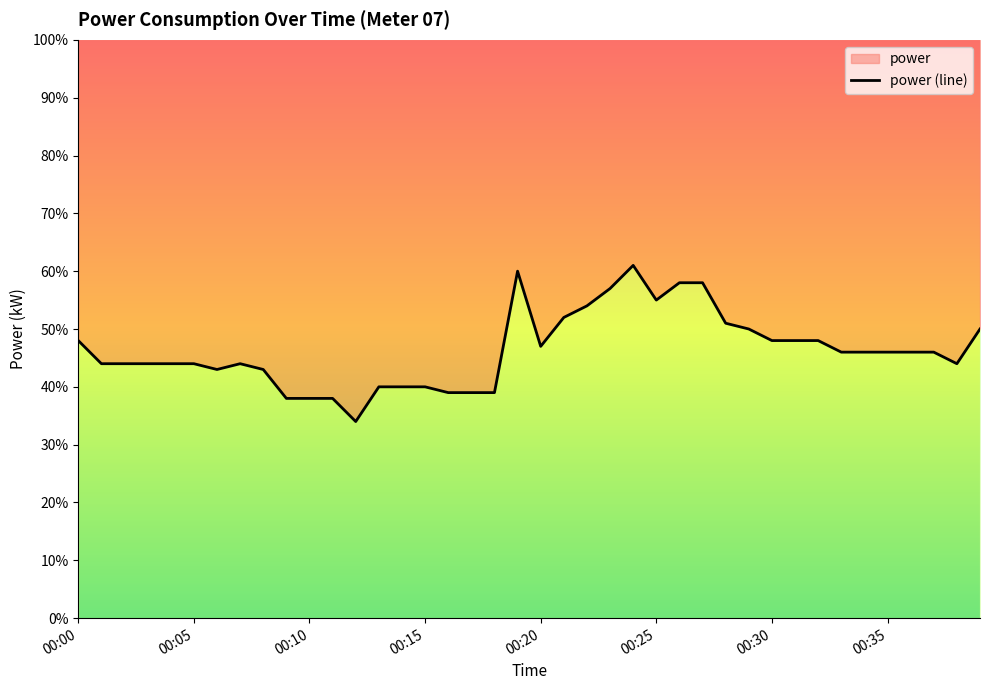

Reading right to left, list all the values displayed in this chart.

0.5	0.4	0.5	0.5	0.5	0.5	0.5	0.5	0.5	0.5	0.5	0.5	0.6	0.6	0.6	0.6	0.6	0.5	0.5	0.5	0.6	0.4	0.4	0.4	0.4	0.4	0.4	0.3	0.4	0.4	0.4	0.4	0.4	0.4	0.4	0.4	0.4	0.4	0.4	0.5